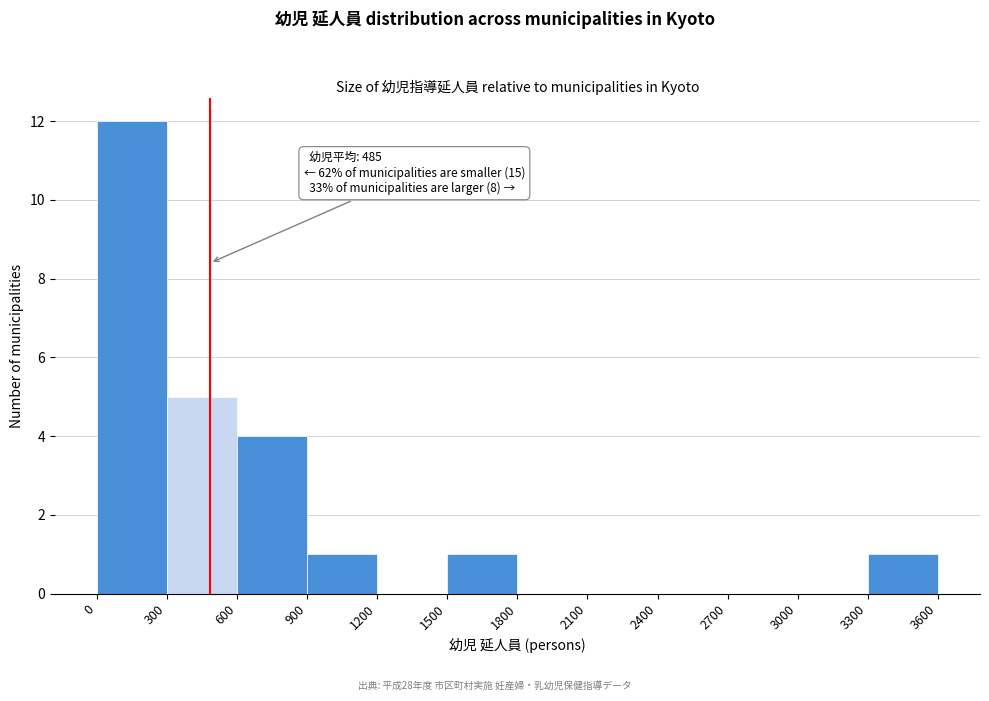

Which range on the x-axis has the tallest bar?

0 to 300